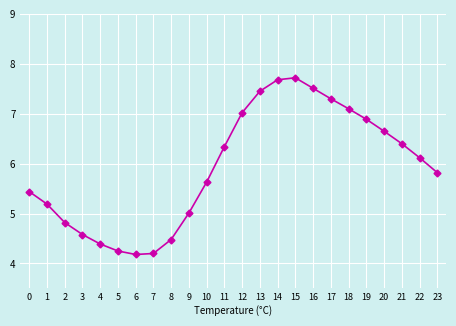

Is this an area chart (filled region under the line)?

No